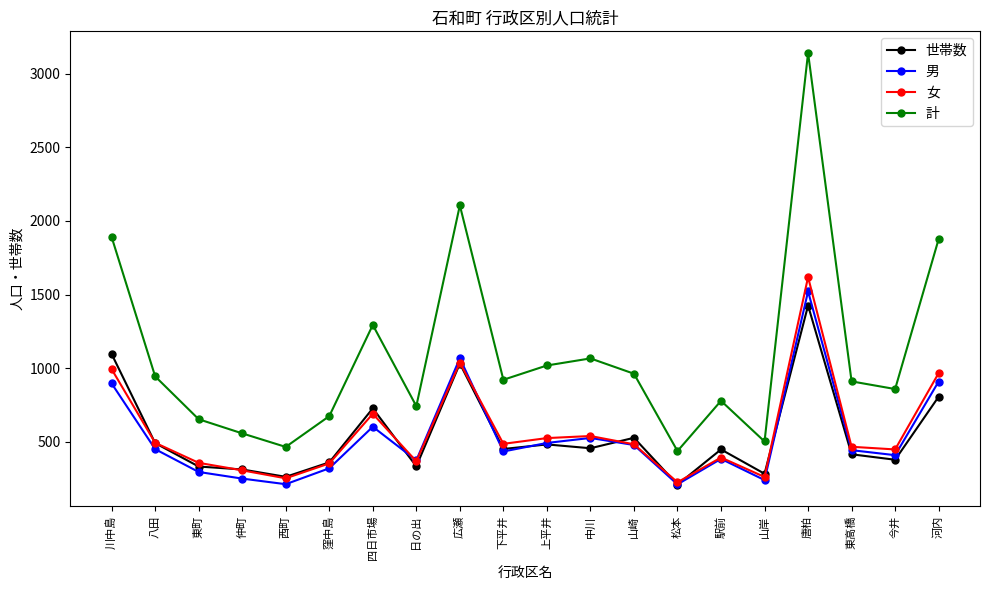

At which label does 男 first exceed 444?

川中島